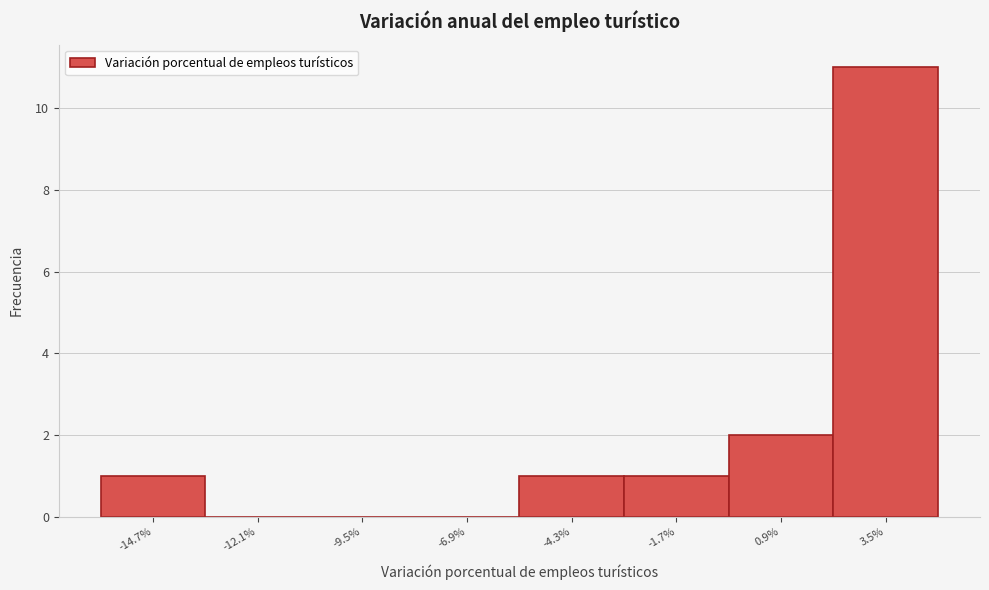

Reading left to right, transcribe this chart: for each bar, give the range it covers on the x-axis and its height. Neither the bar edges nor the heights are printed on the chart, so give them approximately, as read against the axes.

-16.0 to -13.5: 1
-13.5 to -11.0: 0
-11.0 to -8.0: 0
-8.0 to -5.5: 0
-5.5 to -3.0: 1
-3.0 to -0.5: 1
-0.5 to 2.0: 2
2.0 to 5.0: 11